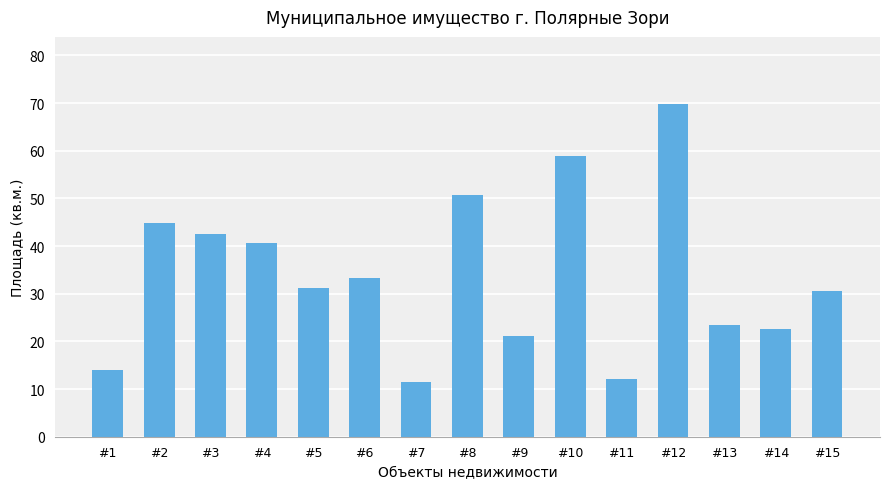

How many values exceed 31?

8